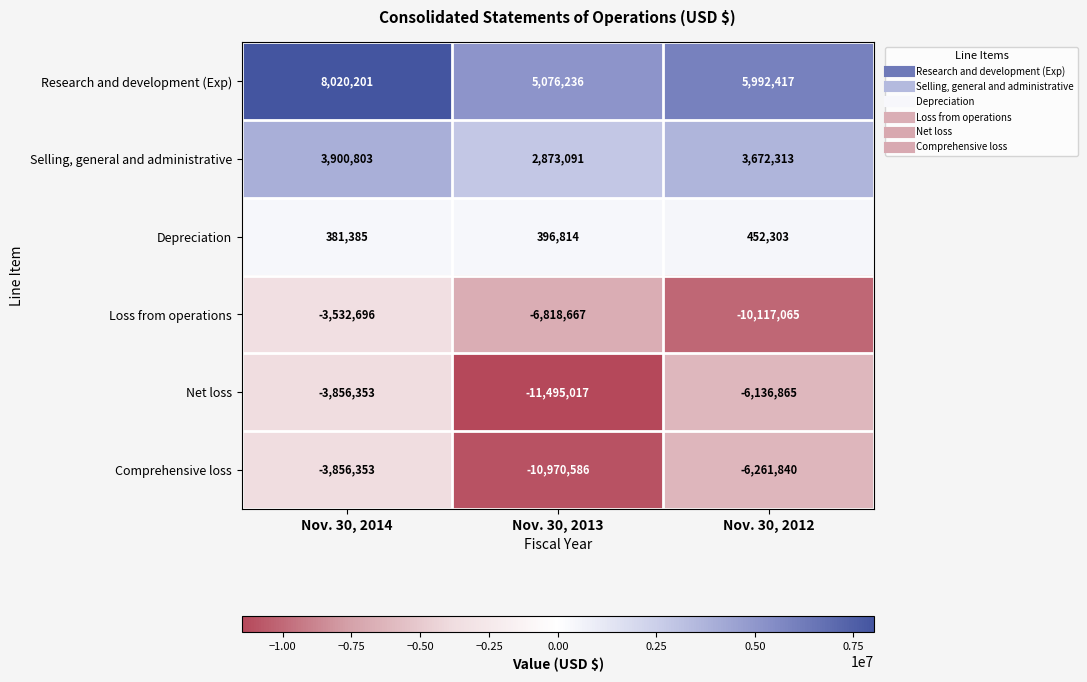

Rank the categories by Loss from operations value from highest to lowest.

Nov. 30, 2014, Nov. 30, 2013, Nov. 30, 2012